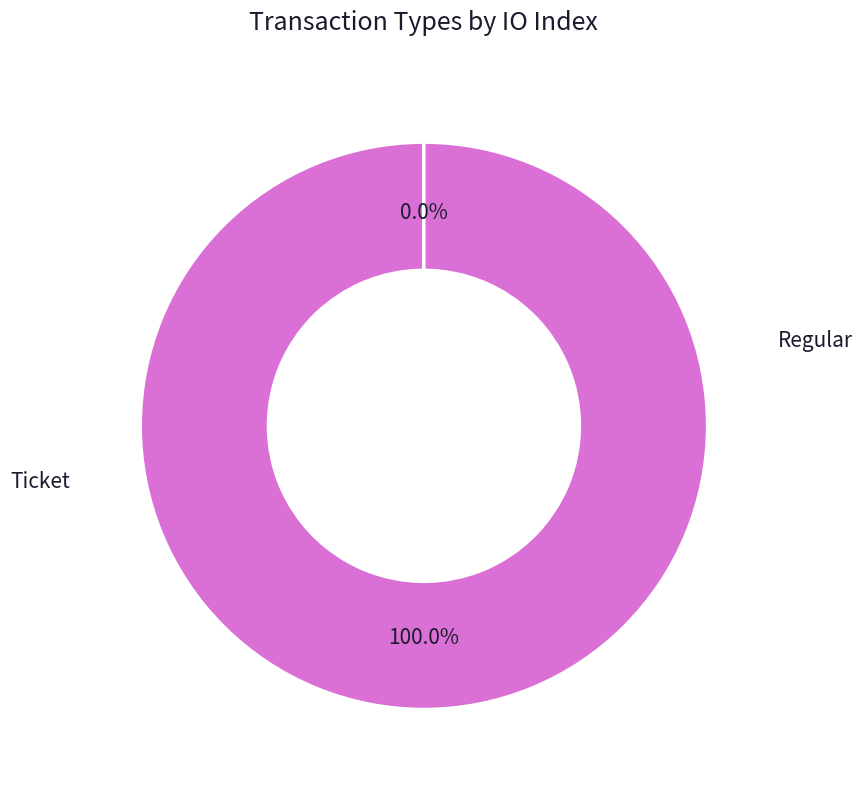

Does any single category account for the majority?

Yes